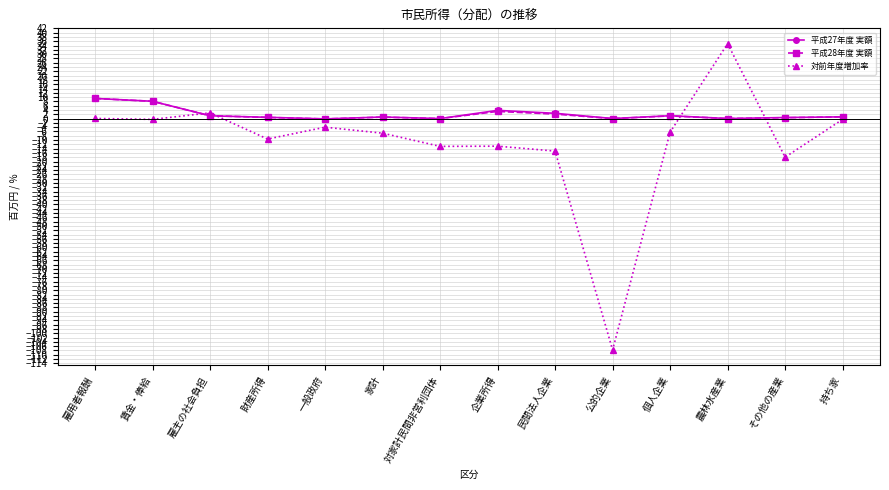

At which label is 対前年度増加率 closest to -36?

その他の産業